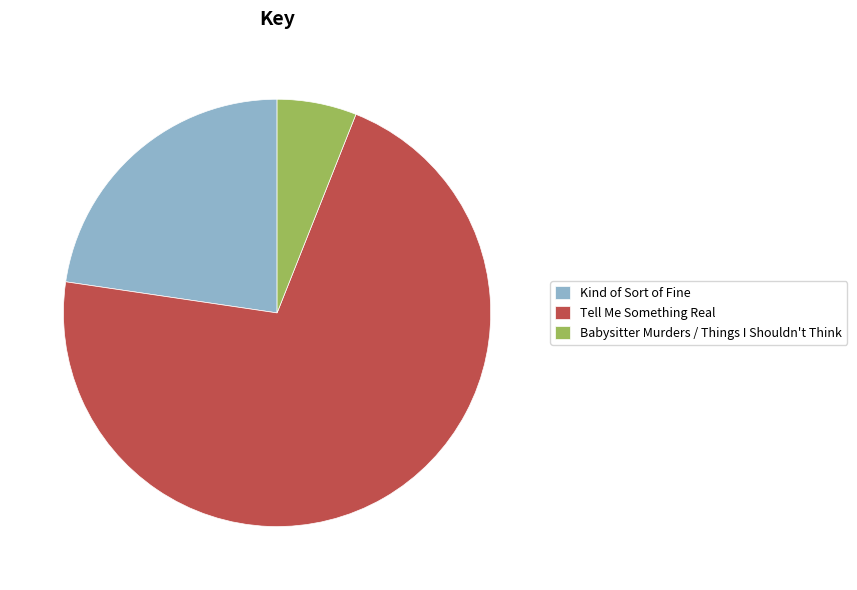

Which category has the biggest portion of the pie?

Tell Me Something Real